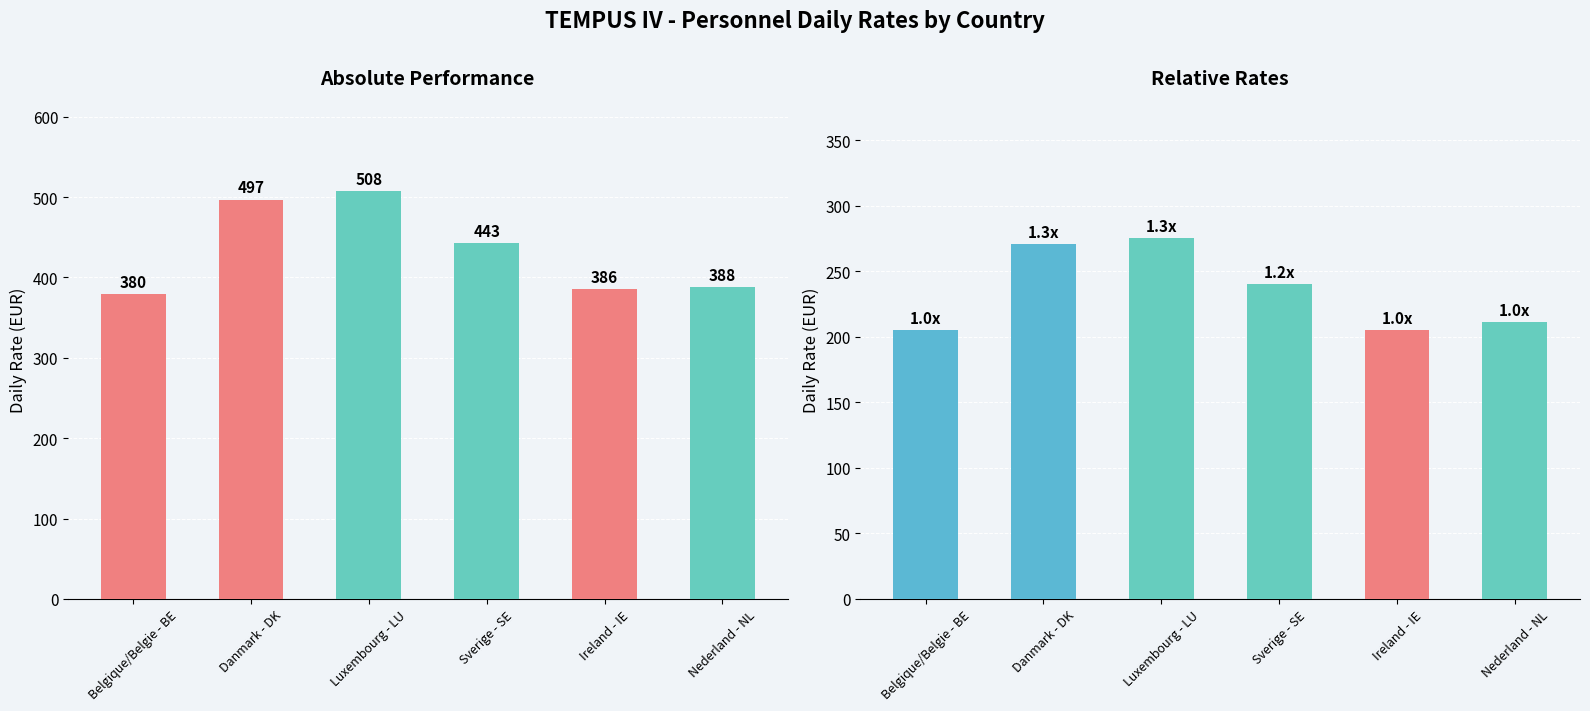

How many values in the Personnel administratif series exceed 240?

2